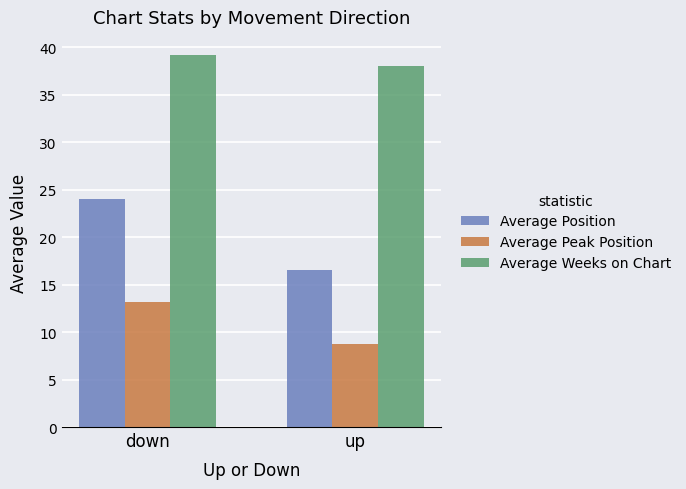

What is the total value across all series at up?

63.4